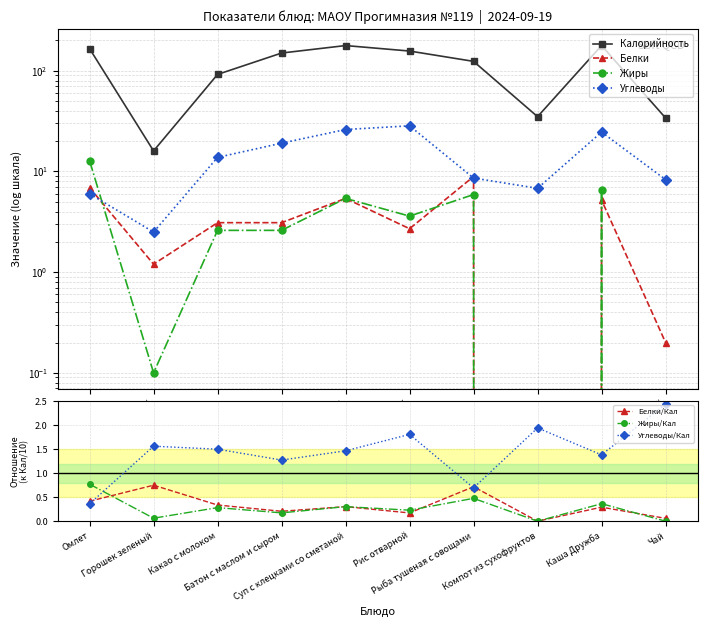

Reading left to right, transcribe all the data shown in this chart.

Калорийность: Омлет=166.0	Горошек зеленый=16.0	Какао с молоком=92.0	Батон с маслом и сыром=150.0	Суп с клецками со сметаной=178.0	Рис отварной=157.0	Рыба тушеная с овощами=124.0	Компот из сухофруктов=35.0	Каша Дружба=178.0	Чай=34.0
Белки: Омлет=6.9	Горошек зеленый=1.2	Какао с молоком=3.1	Батон с маслом и сыром=3.1	Суп с клецками со сметаной=5.4	Рис отварной=2.7	Рыба тушеная с овощами=8.9	Компот из сухофруктов=0.0	Каша Дружба=5.2	Чай=0.2
Жиры: Омлет=12.8	Горошек зеленый=0.1	Какао с молоком=2.6	Батон с маслом и сыром=2.6	Суп с клецками со сметаной=5.4	Рис отварной=3.6	Рыба тушеная с овощами=5.9	Компот из сухофруктов=0.0	Каша Дружба=6.5	Чай=0.0
Углеводы: Омлет=6.0	Горошек зеленый=2.5	Какао с молоком=13.8	Батон с маслом и сыром=19.1	Суп с клецками со сметаной=26.1	Рис отварной=28.4	Рыба тушеная с овощами=8.6	Компот из сухофруктов=6.8	Каша Дружба=24.6	Чай=8.3